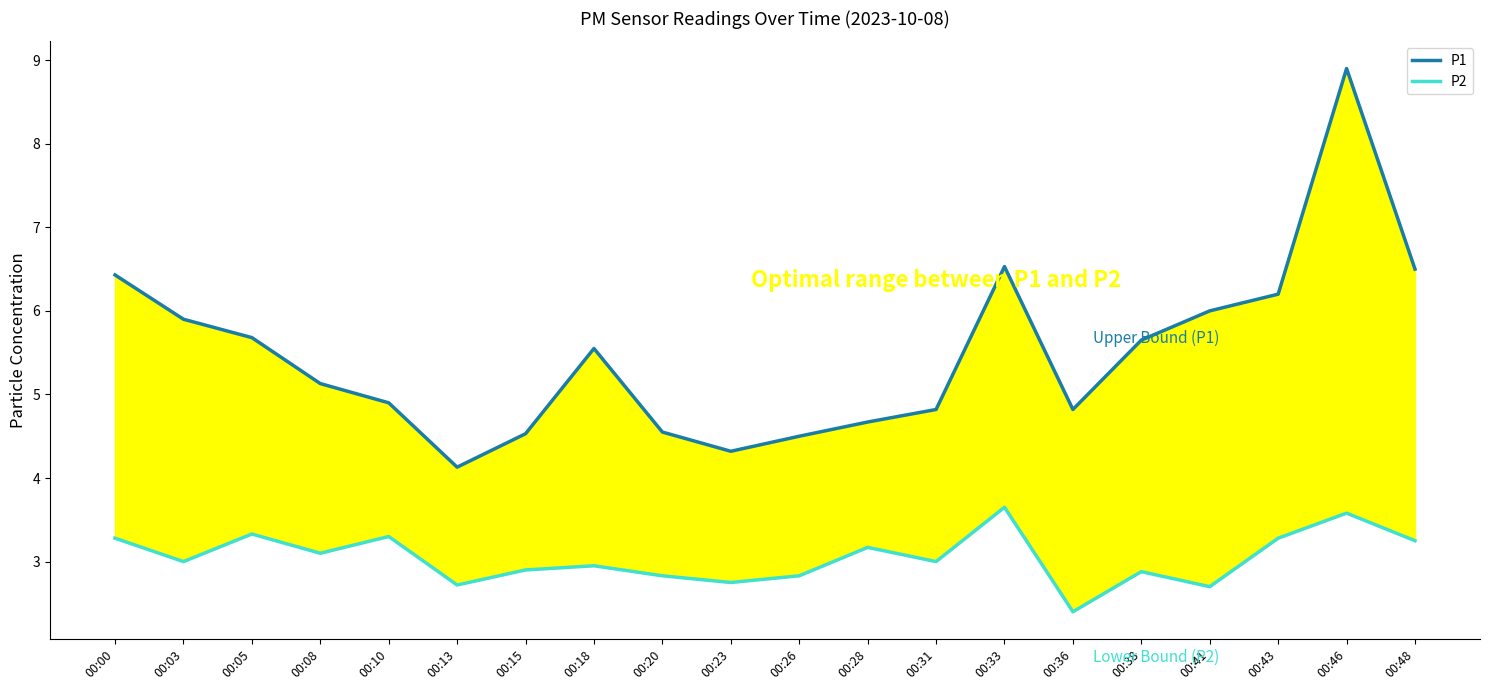

True or false: P2 has a value of 4.4 at 00:15.

False